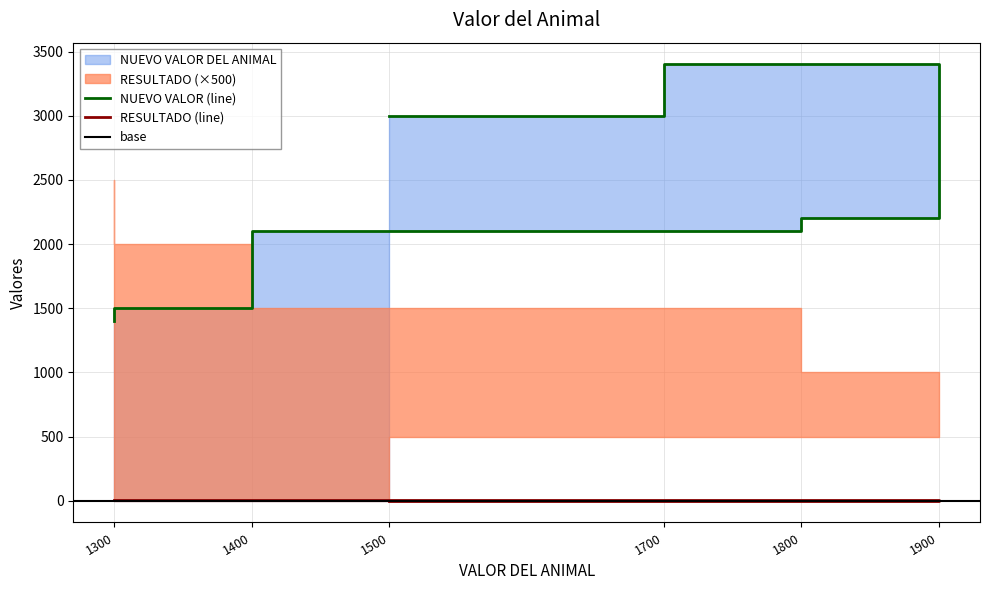

True or false: RESULTADO and NUEVO VALOR DEL ANIMAL intersect in this chart.

False